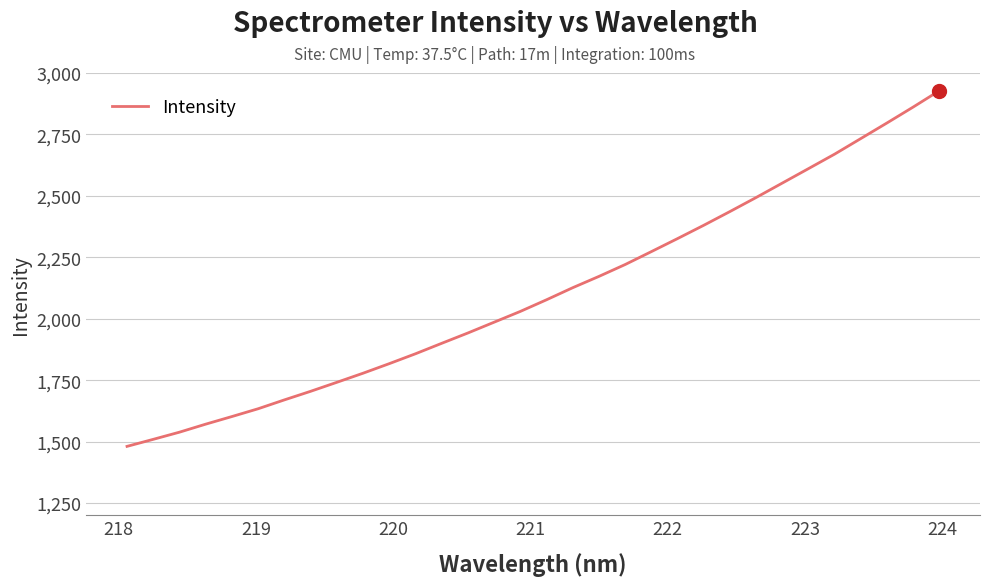

What is the minimum value shown in the chart?

1480.8